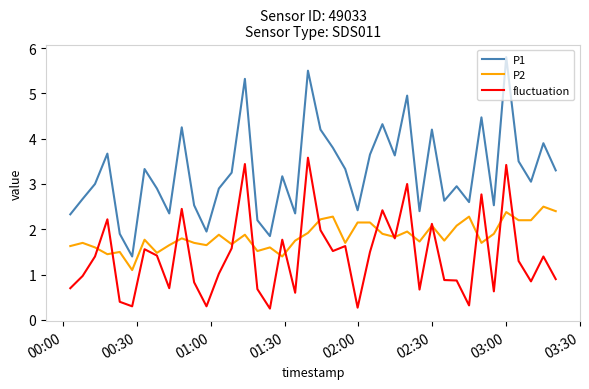

What is the minimum value for P2?

1.1